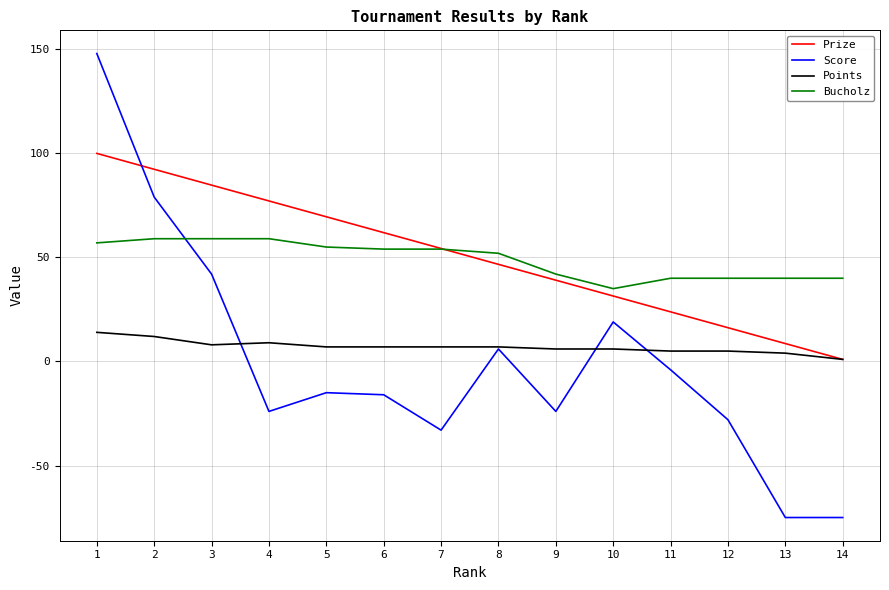

Which series has the largest range (max minus min)?

Score